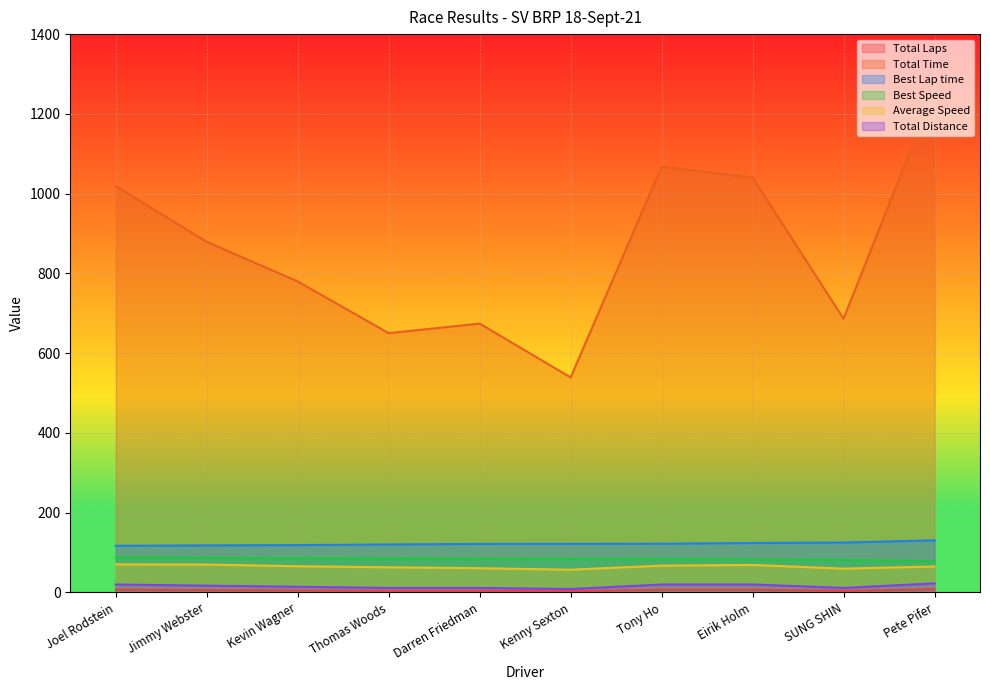

At how many categories does at least one series exceed 466?

10